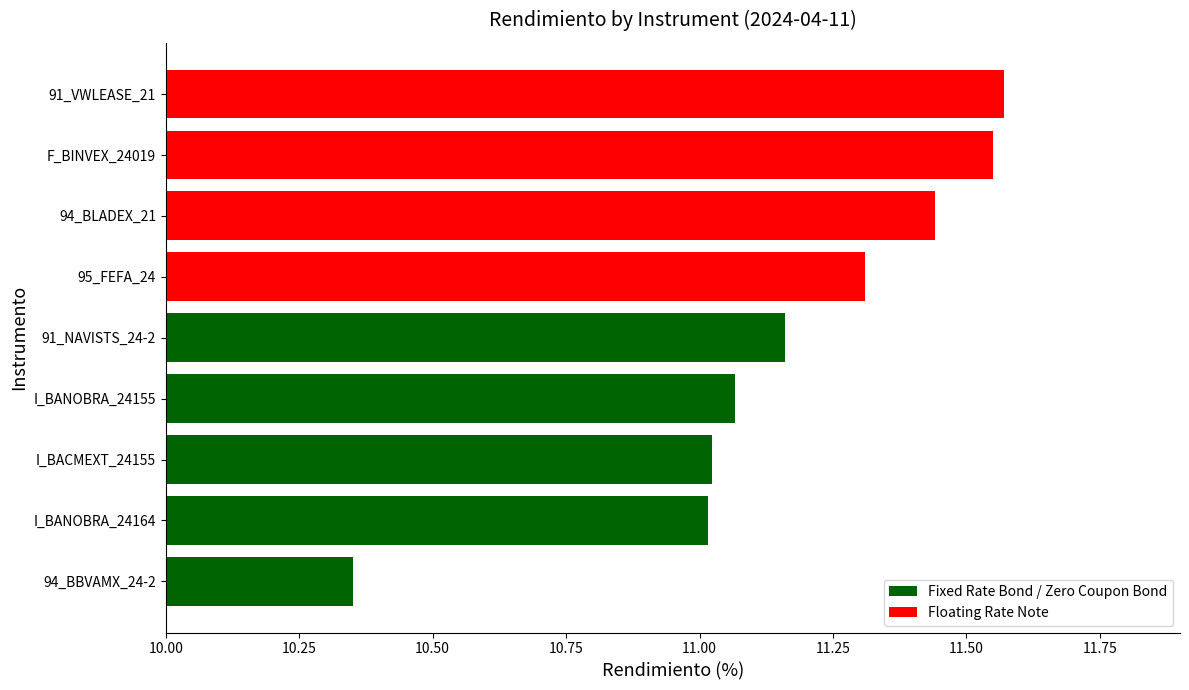

Which category has the lowest value across all series?

94_BBVAMX_24-2